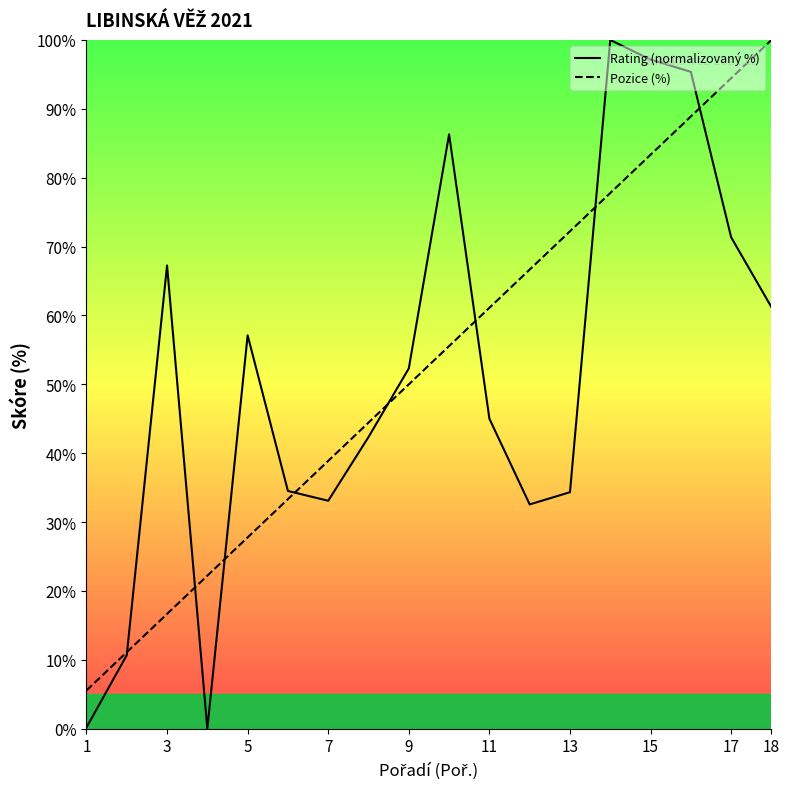

How many data points in Pozice (%) are above 55?

9